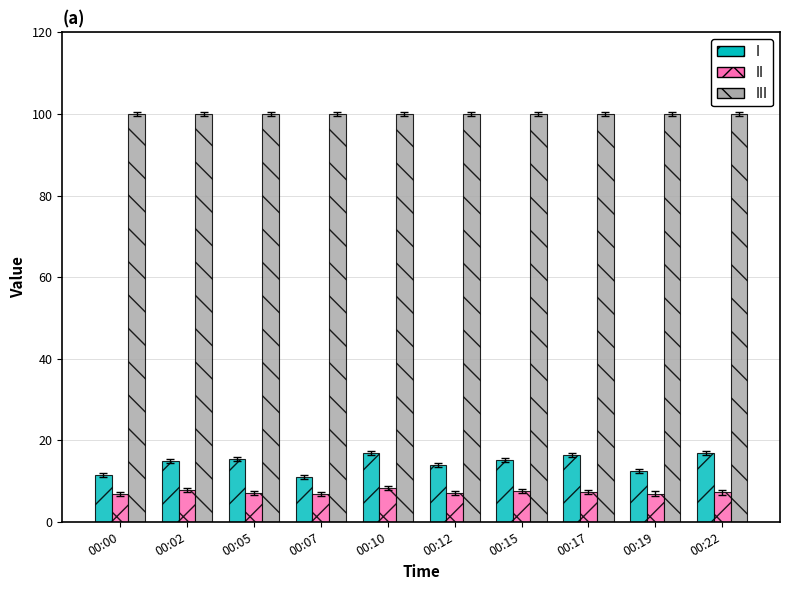

What is the smallest value displayed?

6.7